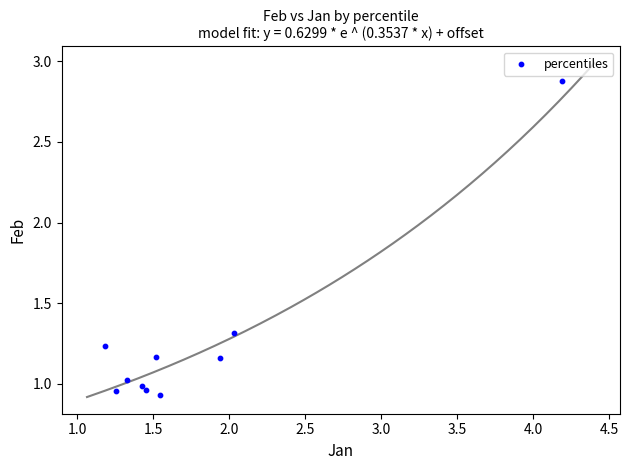

What is the range of X values (max minus min)?

3.0